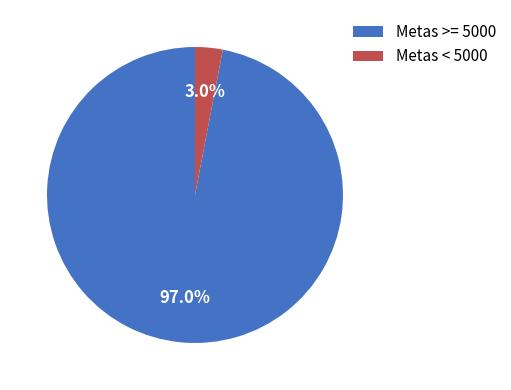

Which category accounts for the majority?

Metas >= 5000